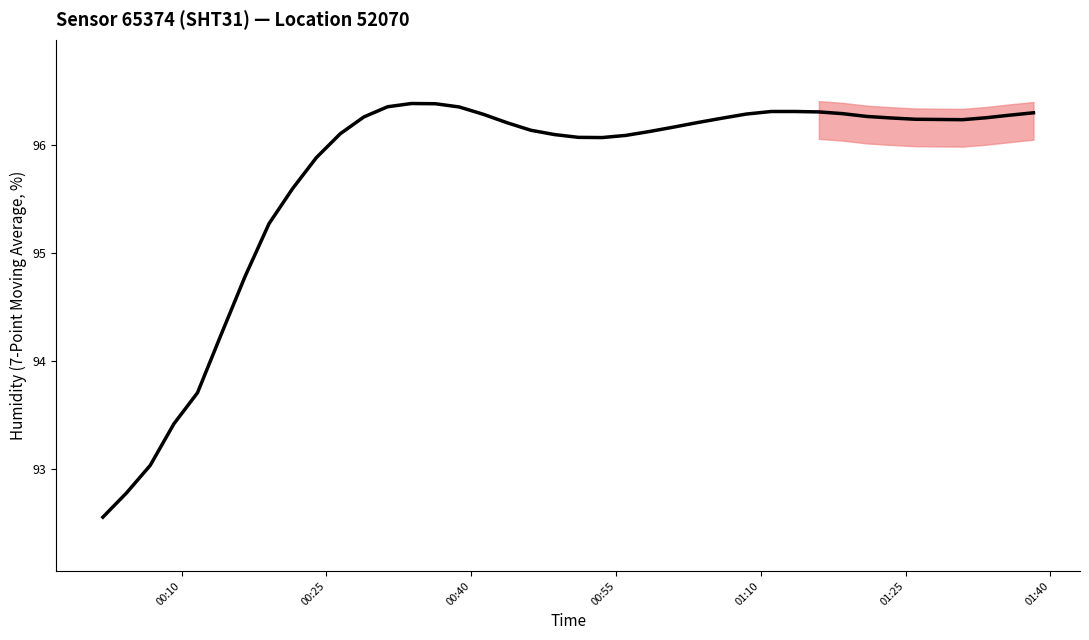

How many interior local peaks (higher than both neighbors) does the data have?

2